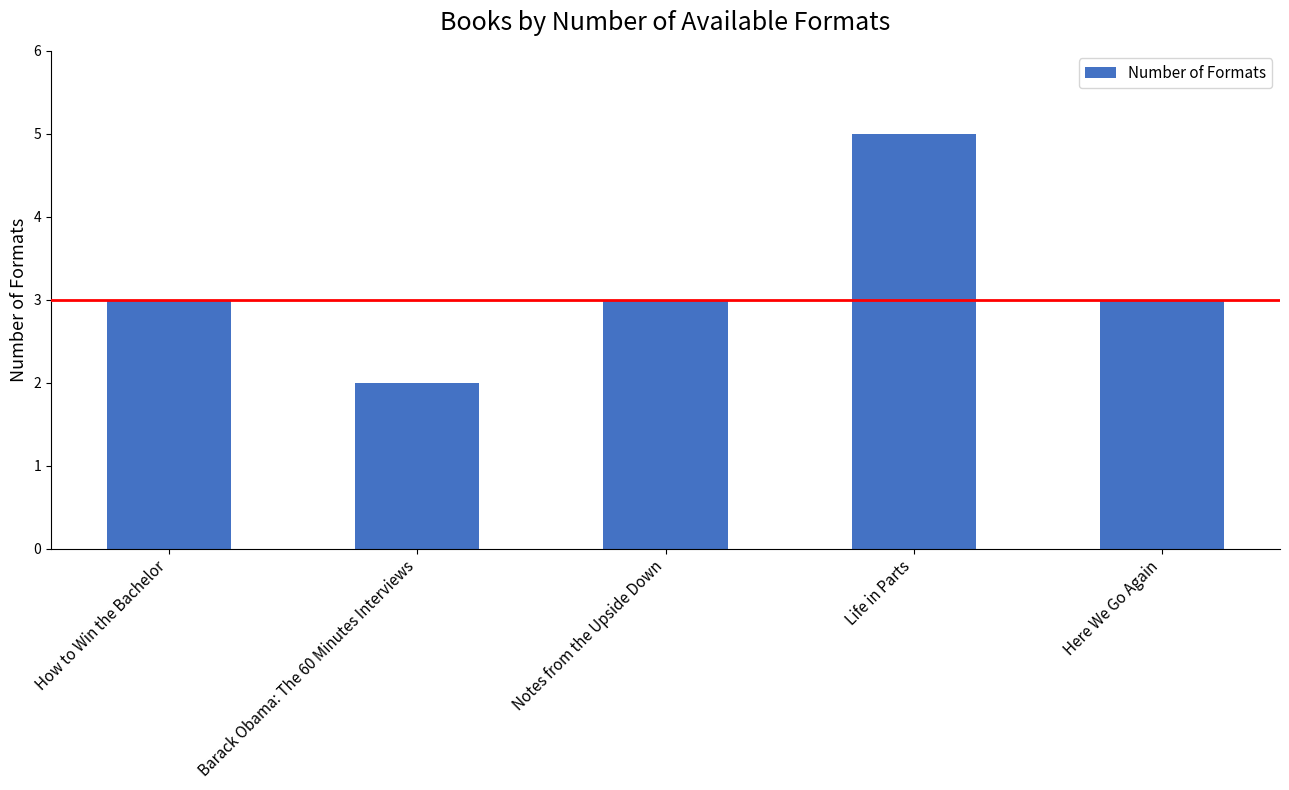

At which category does the chart reach its minimum across all series?

Barack Obama: The 60 Minutes Interviews